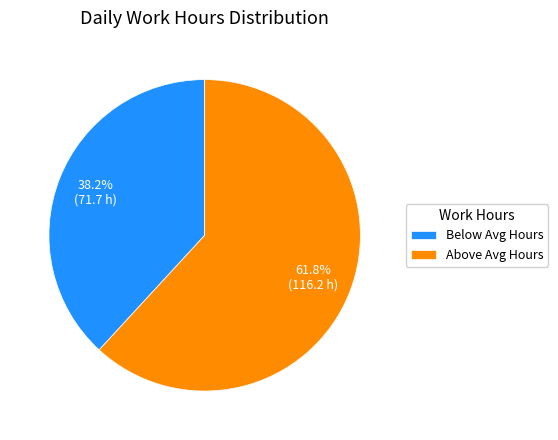

Rank the categories by value from lowest to highest.

Below Avg Hours, Above Avg Hours